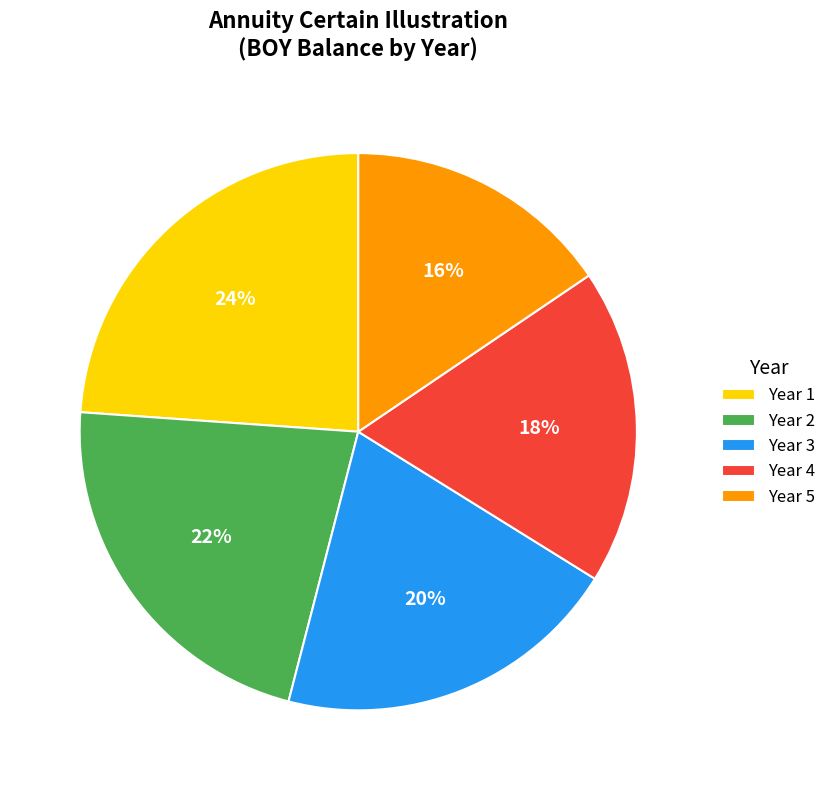

The Year 1 slice represents 36% of the pie. True or false?

False